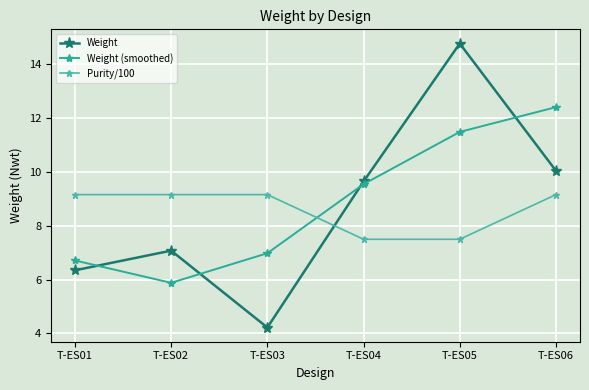

What is the highest value of the Purity/100 series?

9.2